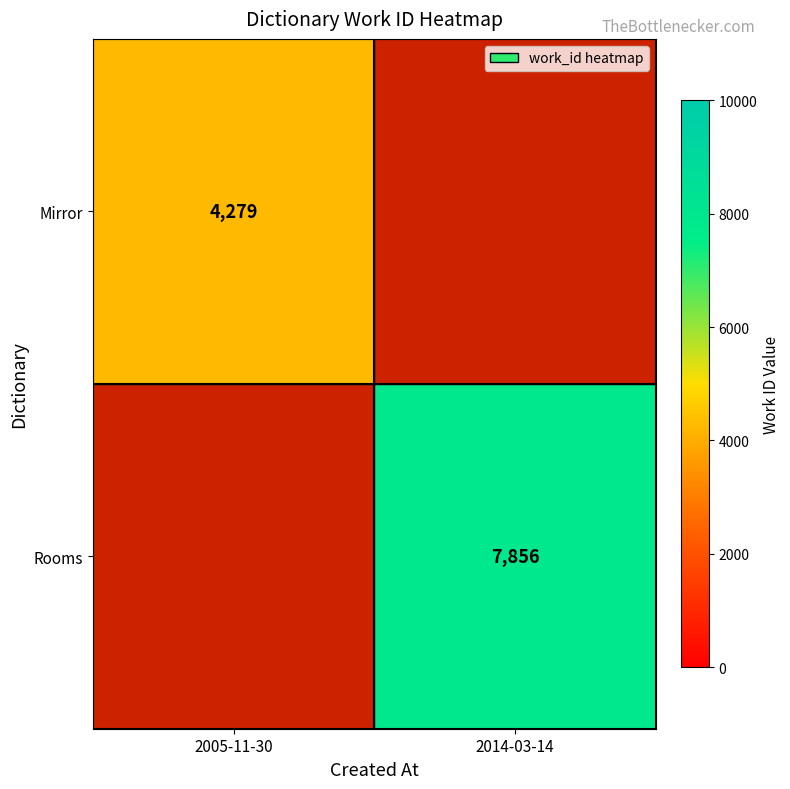

True or false: Mirror has a value of 4279 at 2005-11-30.

True